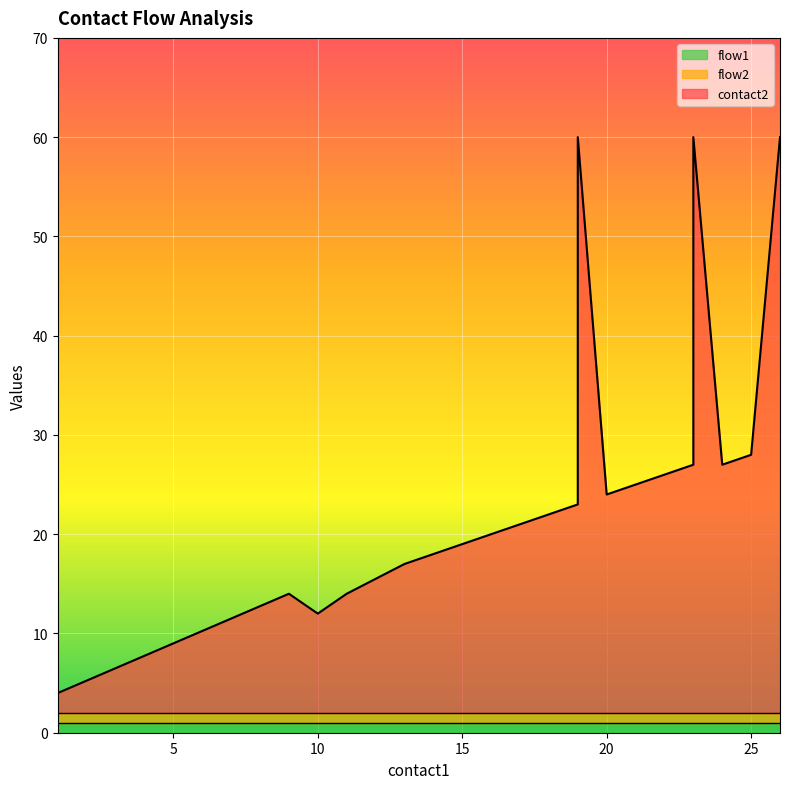

What are all the series names shown in the legend?

contact2, flow1, flow2